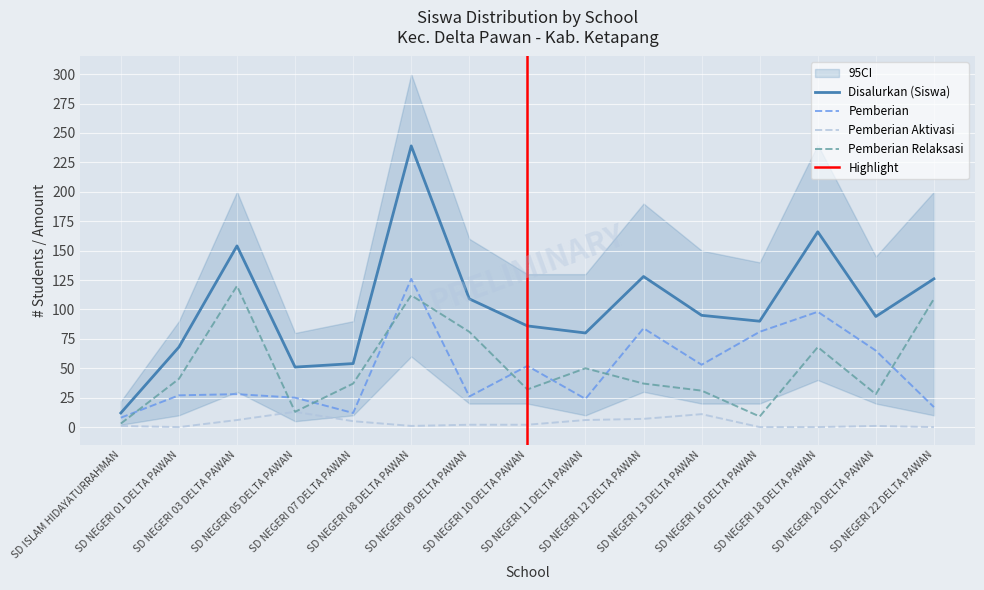

Reading right to left, what are all the values shown in this chart?

Disalurkan (Siswa): SD NEGERI 22 DELTA PAWAN=126	SD NEGERI 20 DELTA PAWAN=94	SD NEGERI 18 DELTA PAWAN=166	SD NEGERI 16 DELTA PAWAN=90	SD NEGERI 13 DELTA PAWAN=95	SD NEGERI 12 DELTA PAWAN=128	SD NEGERI 11 DELTA PAWAN=80	SD NEGERI 10 DELTA PAWAN=86	SD NEGERI 09 DELTA PAWAN=109	SD NEGERI 08 DELTA PAWAN=239	SD NEGERI 07 DELTA PAWAN=54	SD NEGERI 05 DELTA PAWAN=51	SD NEGERI 03 DELTA PAWAN=154	SD NEGERI 01 DELTA PAWAN=68	SD ISLAM HIDAYATURRAHMAN=12
Pemberian: SD NEGERI 22 DELTA PAWAN=17	SD NEGERI 20 DELTA PAWAN=65	SD NEGERI 18 DELTA PAWAN=98	SD NEGERI 16 DELTA PAWAN=81	SD NEGERI 13 DELTA PAWAN=53	SD NEGERI 12 DELTA PAWAN=84	SD NEGERI 11 DELTA PAWAN=24	SD NEGERI 10 DELTA PAWAN=52	SD NEGERI 09 DELTA PAWAN=26	SD NEGERI 08 DELTA PAWAN=126	SD NEGERI 07 DELTA PAWAN=12	SD NEGERI 05 DELTA PAWAN=25	SD NEGERI 03 DELTA PAWAN=28	SD NEGERI 01 DELTA PAWAN=27	SD ISLAM HIDAYATURRAHMAN=8
Pemberian Aktivasi: SD NEGERI 22 DELTA PAWAN=0	SD NEGERI 20 DELTA PAWAN=1	SD NEGERI 18 DELTA PAWAN=0	SD NEGERI 16 DELTA PAWAN=0	SD NEGERI 13 DELTA PAWAN=11	SD NEGERI 12 DELTA PAWAN=7	SD NEGERI 11 DELTA PAWAN=6	SD NEGERI 10 DELTA PAWAN=2	SD NEGERI 09 DELTA PAWAN=2	SD NEGERI 08 DELTA PAWAN=1	SD NEGERI 07 DELTA PAWAN=5	SD NEGERI 05 DELTA PAWAN=13	SD NEGERI 03 DELTA PAWAN=6	SD NEGERI 01 DELTA PAWAN=0	SD ISLAM HIDAYATURRAHMAN=1
Pemberian Relaksasi: SD NEGERI 22 DELTA PAWAN=109	SD NEGERI 20 DELTA PAWAN=28	SD NEGERI 18 DELTA PAWAN=68	SD NEGERI 16 DELTA PAWAN=9	SD NEGERI 13 DELTA PAWAN=31	SD NEGERI 12 DELTA PAWAN=37	SD NEGERI 11 DELTA PAWAN=50	SD NEGERI 10 DELTA PAWAN=32	SD NEGERI 09 DELTA PAWAN=81	SD NEGERI 08 DELTA PAWAN=112	SD NEGERI 07 DELTA PAWAN=37	SD NEGERI 05 DELTA PAWAN=13	SD NEGERI 03 DELTA PAWAN=120	SD NEGERI 01 DELTA PAWAN=41	SD ISLAM HIDAYATURRAHMAN=3